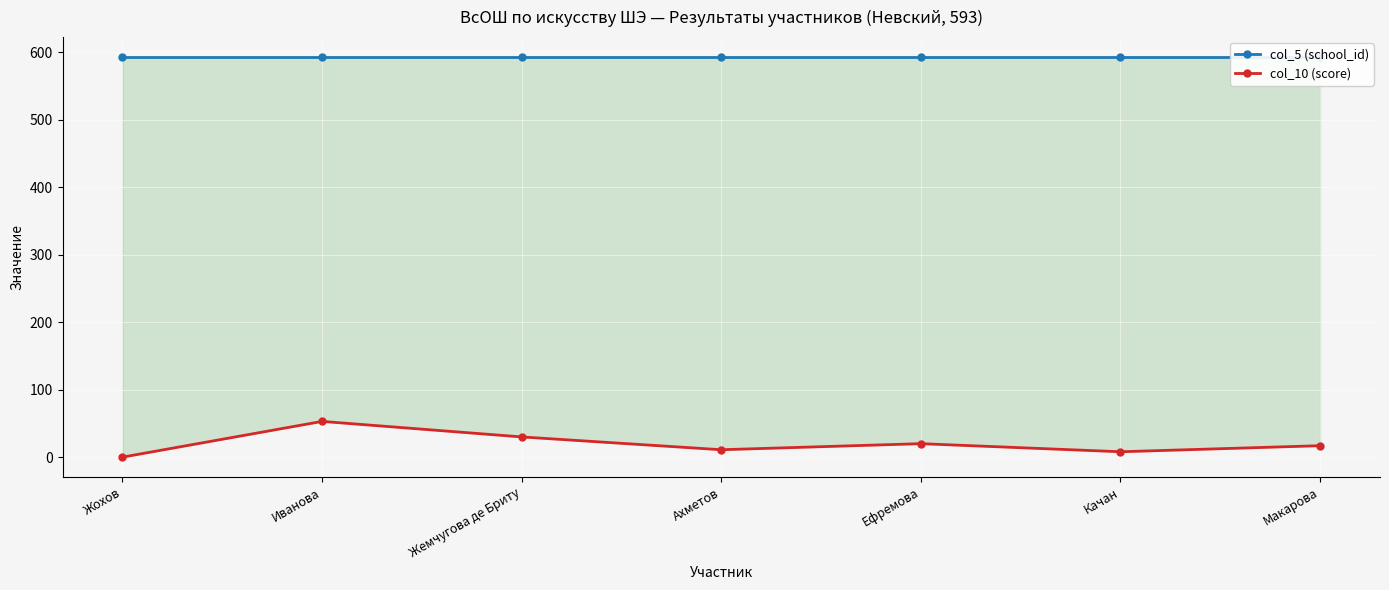

How many data points does each series have?

7